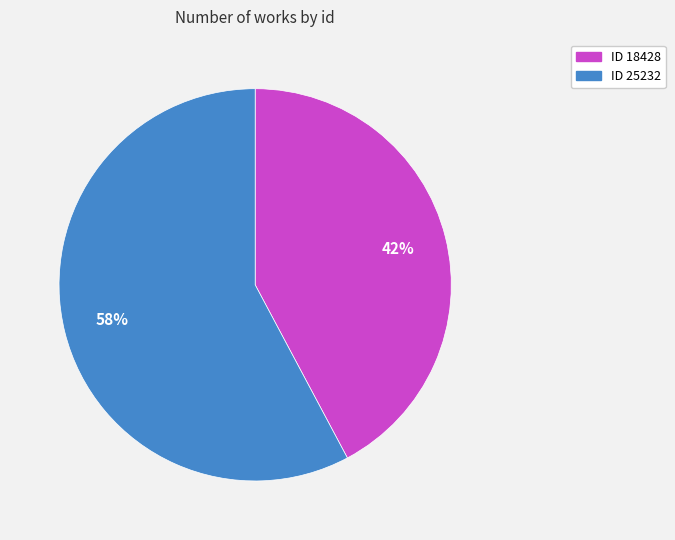

To the nearest percent, what is the average slice percentage?

50%